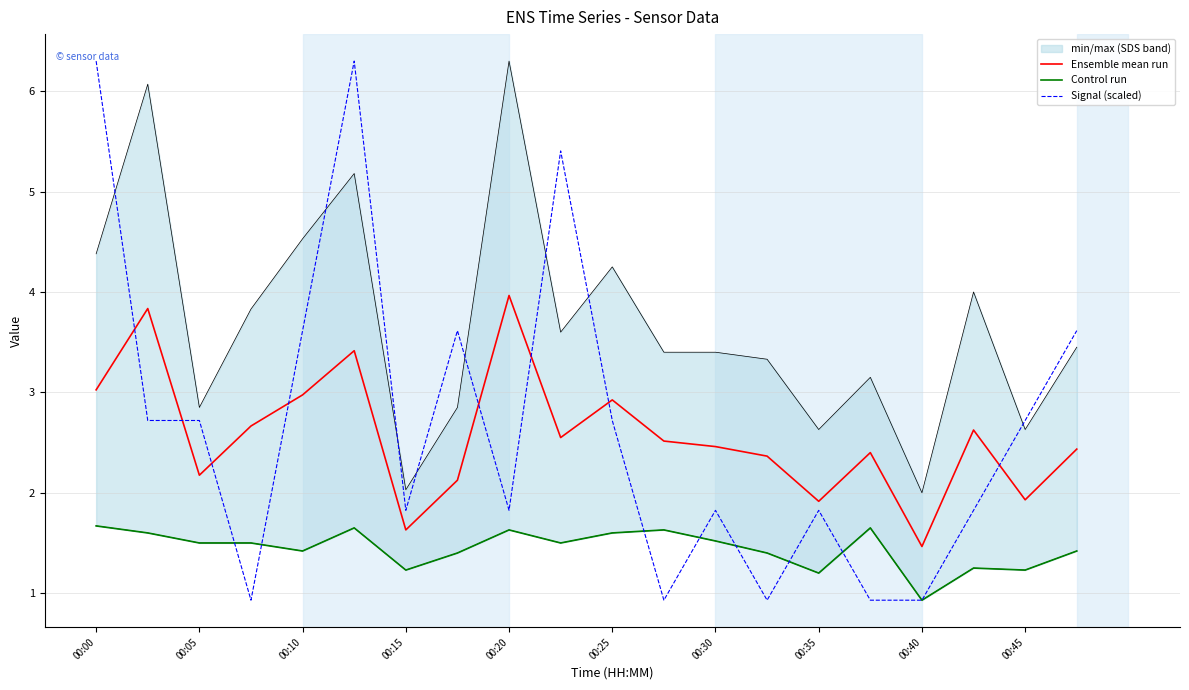

At which label does Ensemble mean run reach its peak?

00:20